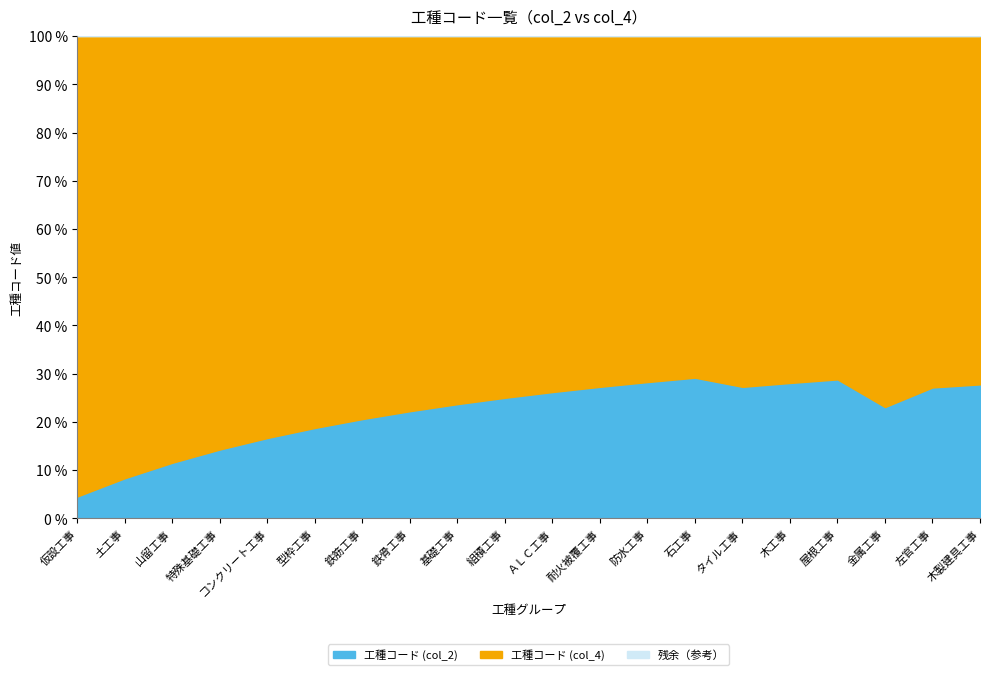

What is the lowest value of the 工種コード (col_2) series?

4.5